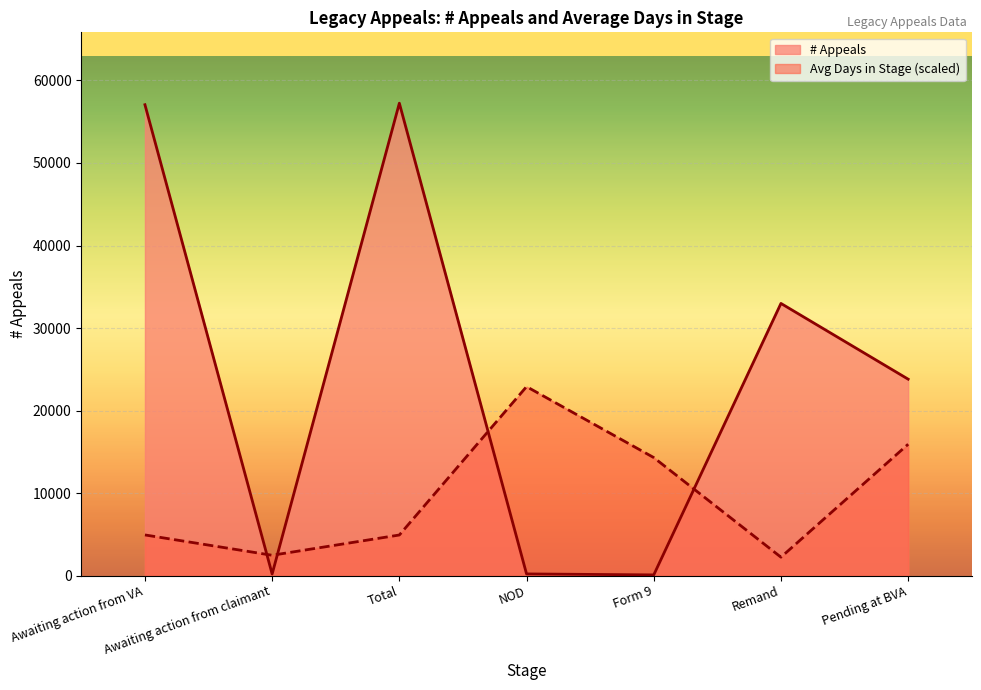

What is the spread (max minus min) of values at Pending at BVA?

7884.0